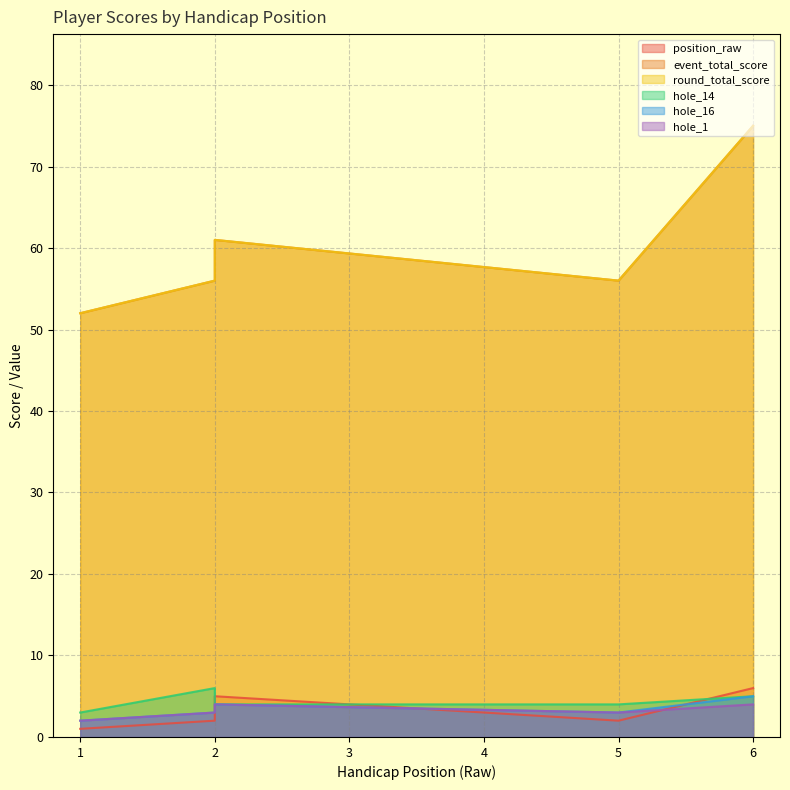

How many series are shown in this chart?

6